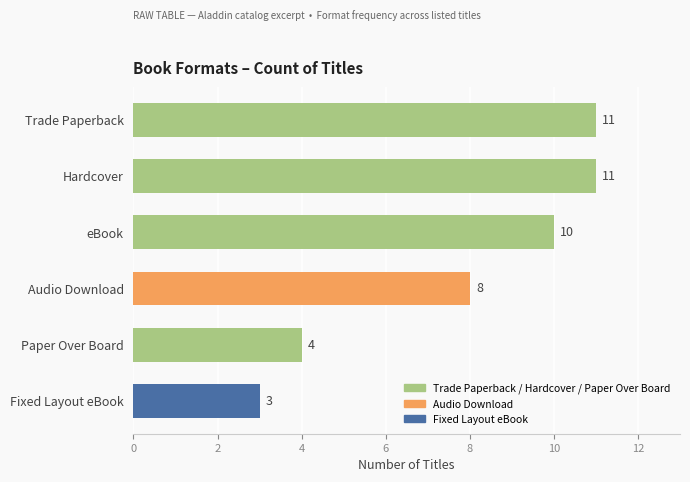

Approximately how many times larger is the value at Hardcover compared to Trade Paperback?

1.0